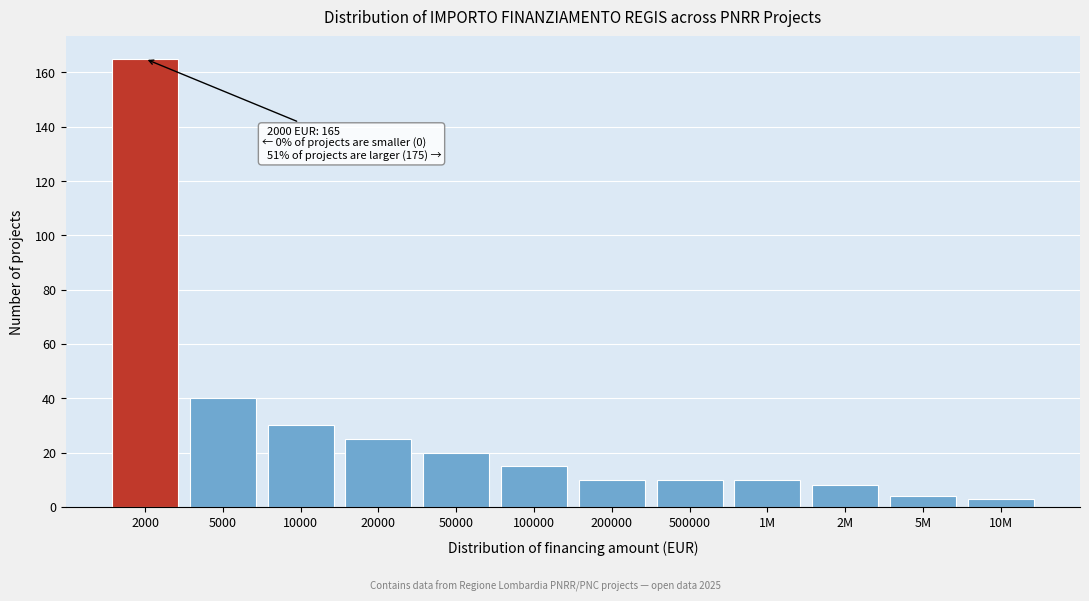

Reading left to right, transcribe all the data shown in this chart.

165	40	30	25	20	15	10	10	10	8	4	3